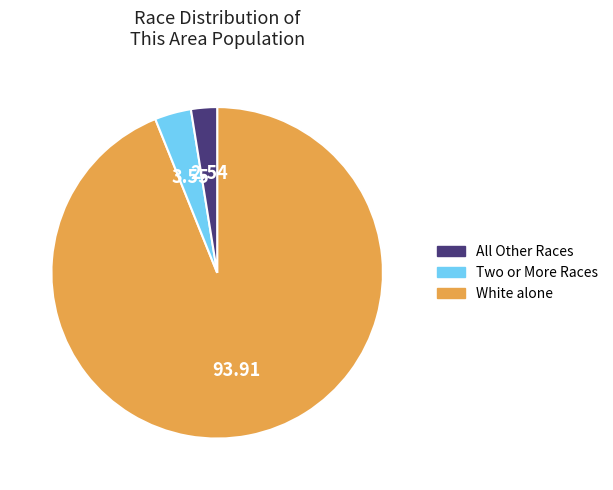

How many slices are in this pie chart?

3